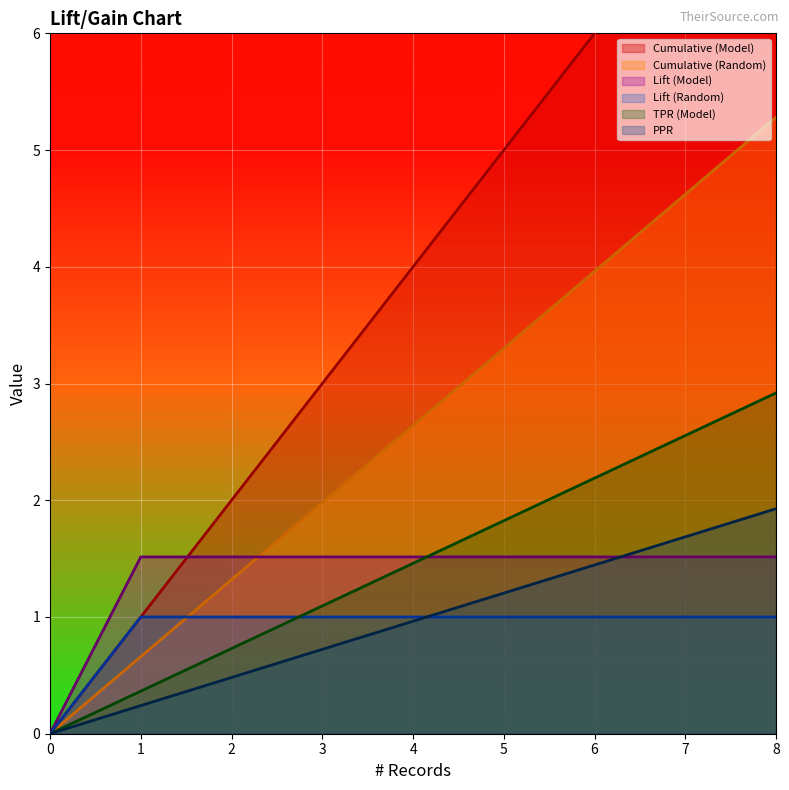

Reading left to right, list all the values displayed in this chart.

Cumulative (Model): 0=0.0	1=1.0	2=2.0	3=3.0	4=4.0	5=5.0	6=6.0	7=7.0	8=8.0
Cumulative (Random): 0=0.0	1=0.7	2=1.3	3=2.0	4=2.6	5=3.3	6=4.0	7=4.6	8=5.3
Lift (Model): 0=0.0	1=1.5	2=1.5	3=1.5	4=1.5	5=1.5	6=1.5	7=1.5	8=1.5
Lift (Random): 0=0.0	1=1.0	2=1.0	3=1.0	4=1.0	5=1.0	6=1.0	7=1.0	8=1.0
TPR (Model): 0=0.0	1=0.4	2=0.7	3=1.1	4=1.5	5=1.8	6=2.2	7=2.6	8=2.9
PPR: 0=0.0	1=0.2	2=0.5	3=0.7	4=1.0	5=1.2	6=1.4	7=1.7	8=1.9